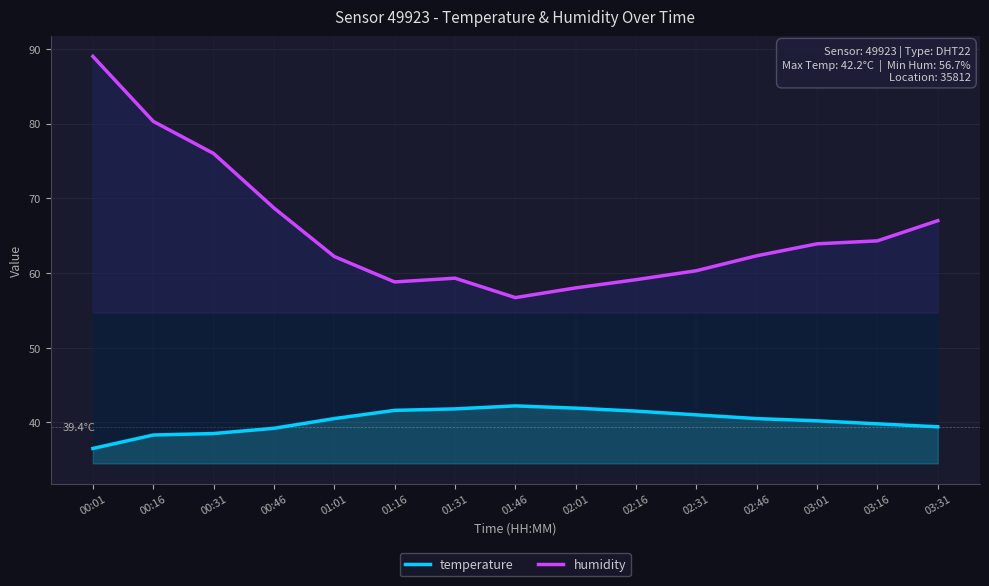

How many series are shown in this chart?

2